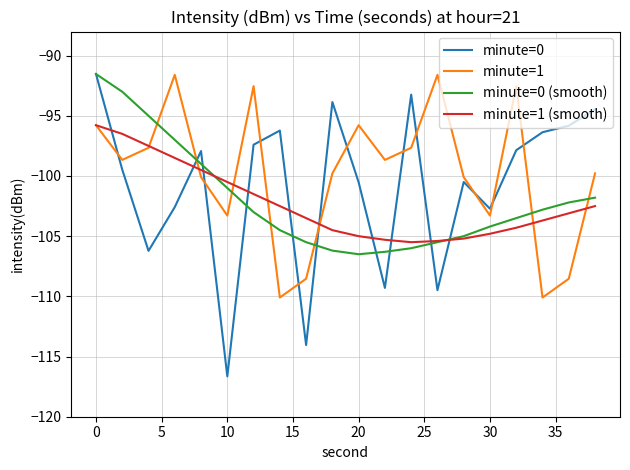

What is the minimum value shown in the chart?

-116.6